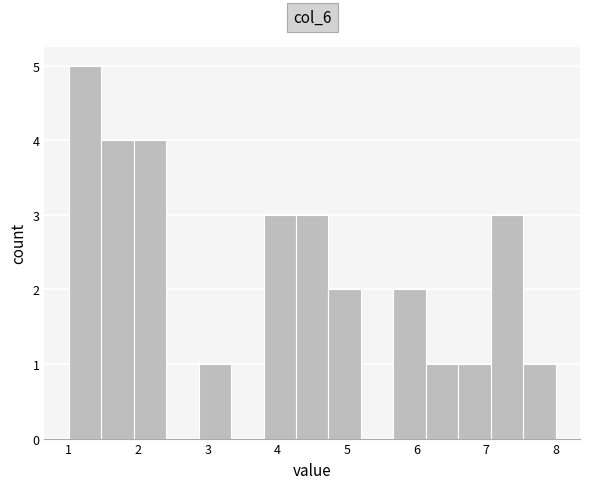

Reading left to right, list every bar in this chart as the range it spans on the x-axis followed by its height. Neither the bar edges nor the heights are printed on the chart, so give them approximately, as read against the axes.

1.0 to 1.5: 5
1.5 to 1.9: 4
1.9 to 2.4: 4
2.4 to 2.9: 0
2.9 to 3.3: 1
3.3 to 3.8: 0
3.8 to 4.3: 3
4.3 to 4.7: 3
4.7 to 5.2: 2
5.2 to 5.7: 0
5.7 to 6.1: 2
6.1 to 6.6: 1
6.6 to 7.1: 1
7.1 to 7.5: 3
7.5 to 8.0: 1